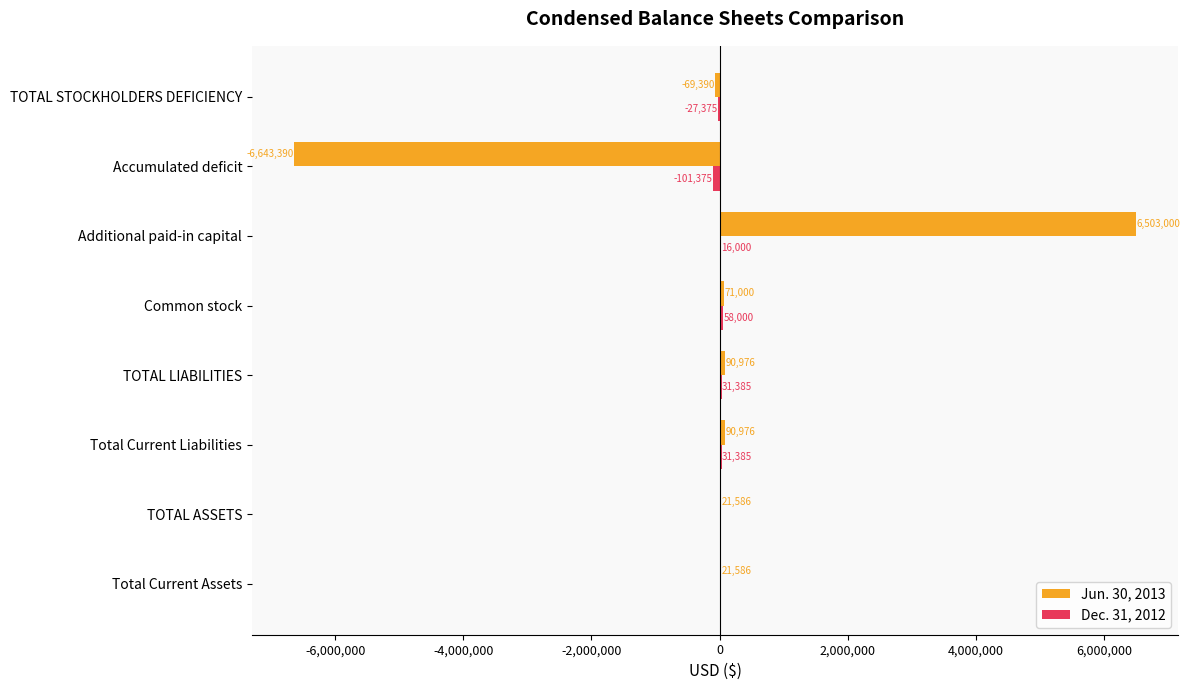

How many distinct data groups are displayed?

2